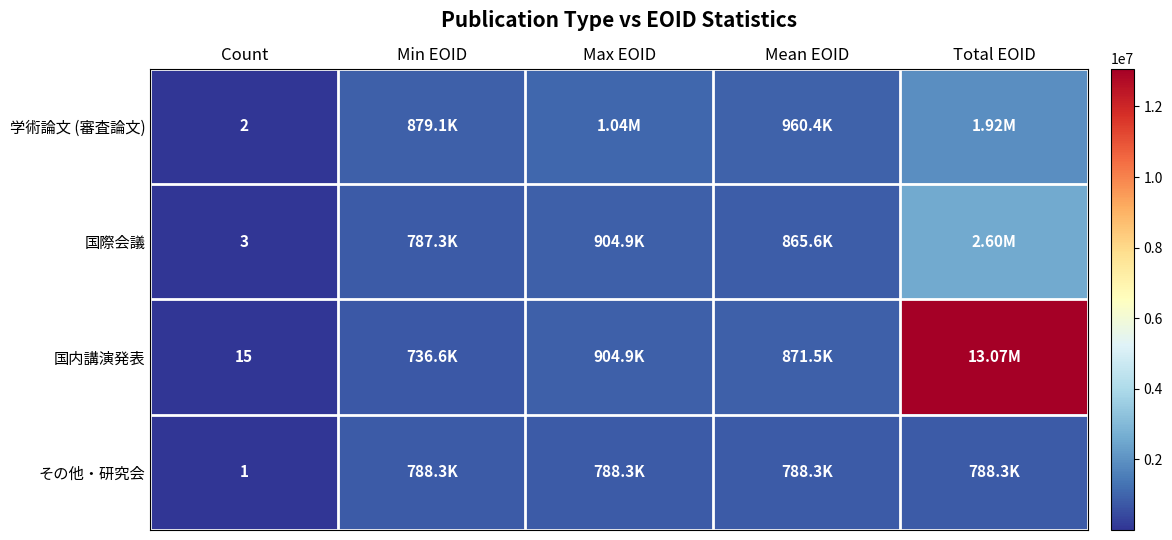

What is the greatest value displayed?

13071856.0